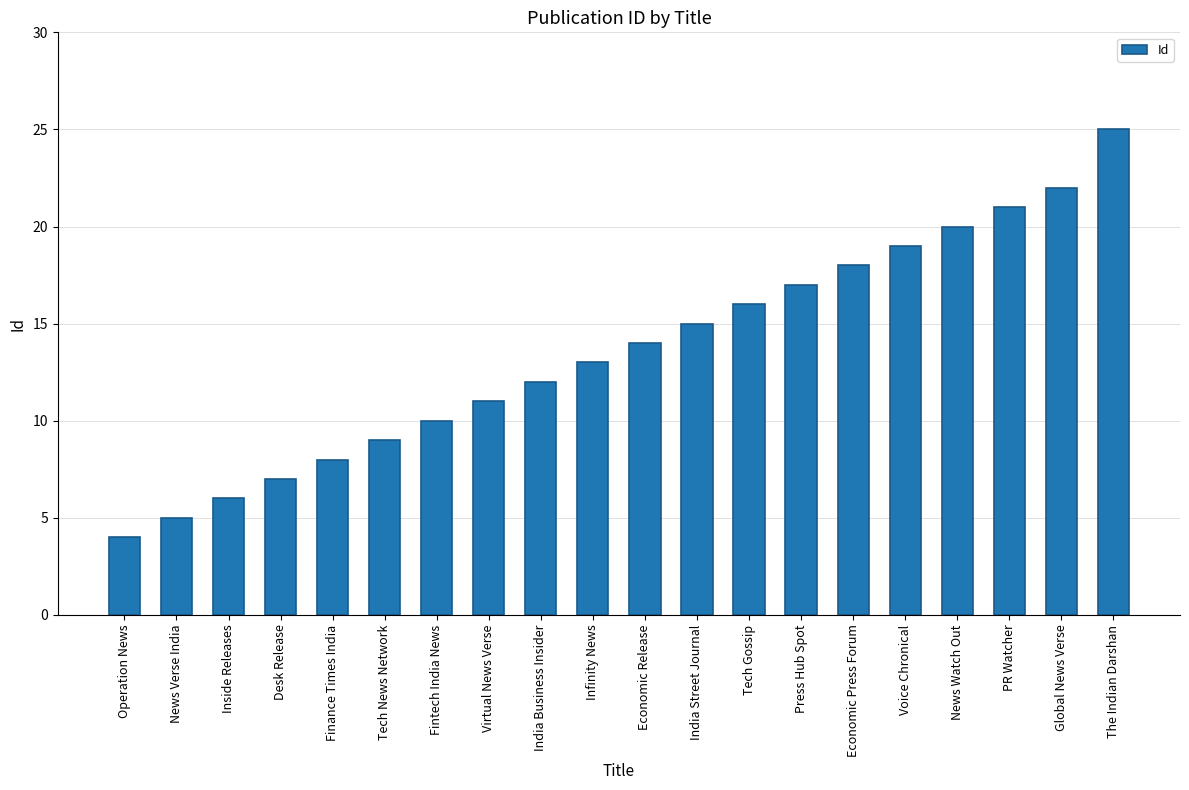

How many bars are there in total?

20